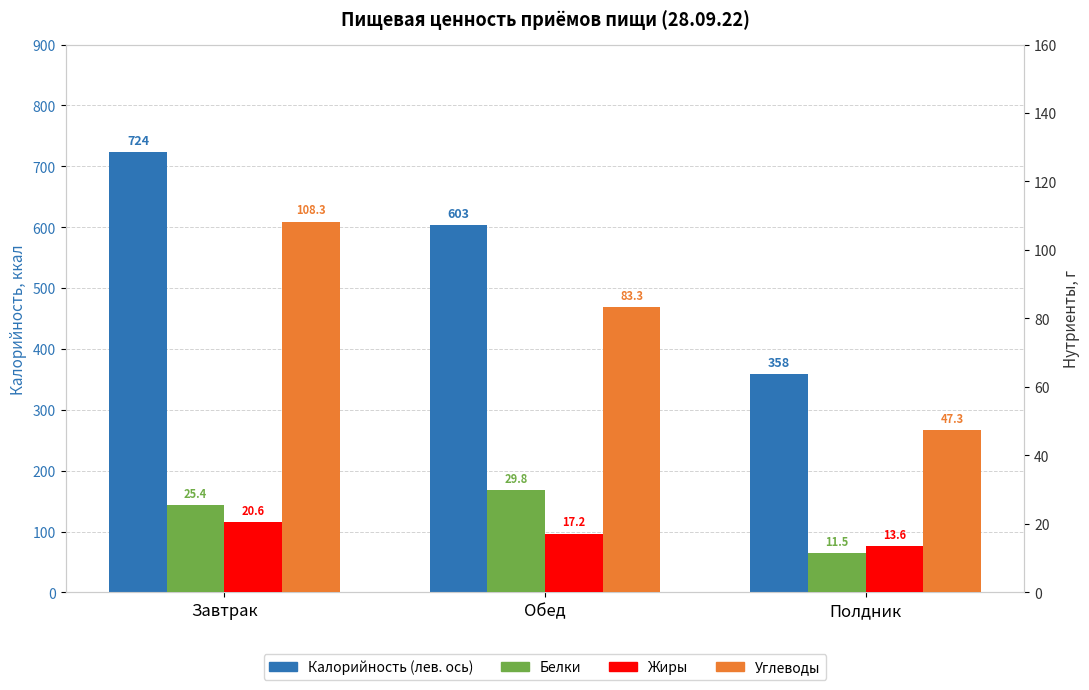

Read the Углеводы value at Завтрак.

108.3